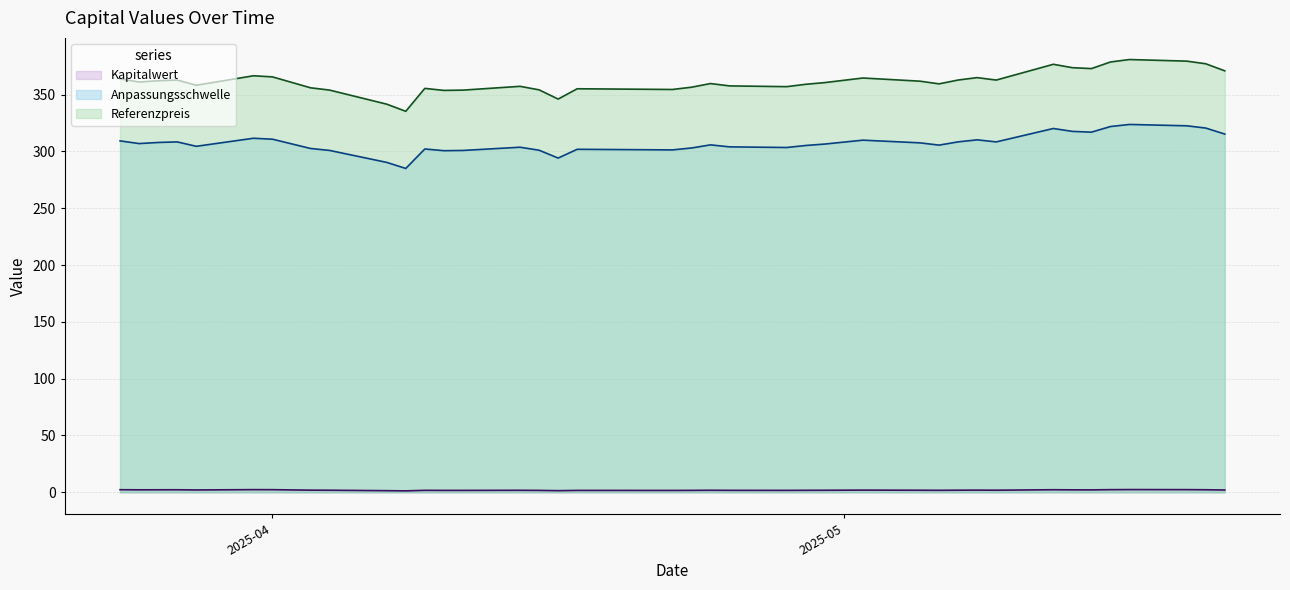

At which category does the chart reach its peak across all series?

2025-05-16